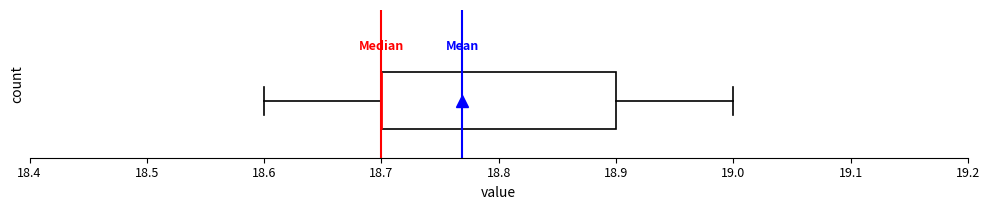

Transcribe this box plot: give where the median line is, the range the box spans, and where the two whiskers end, as read against the x-axis. The values are not printed on the chart, so give them approximately, as read against the axis.

median 18.7 (drawn on the box's left edge), box 18.7 to 18.9, whiskers 18.6 to 19.0